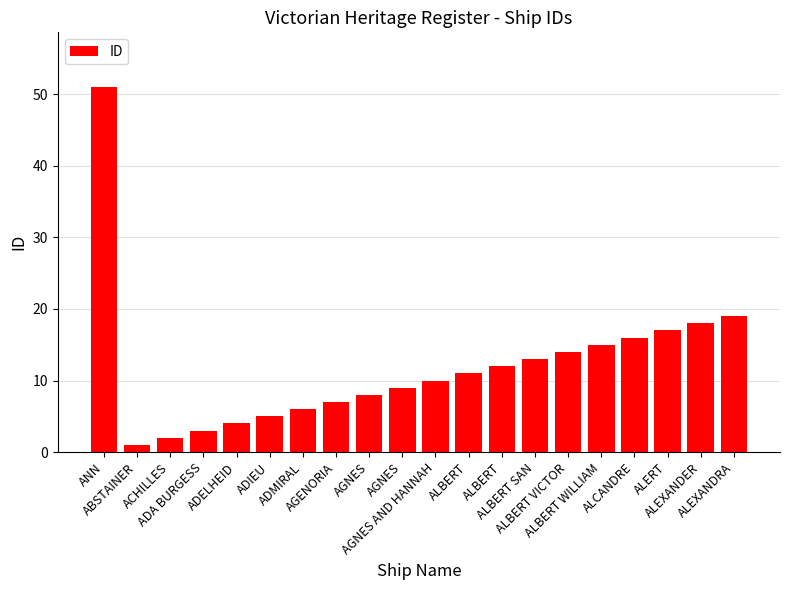

What is the average value?

12